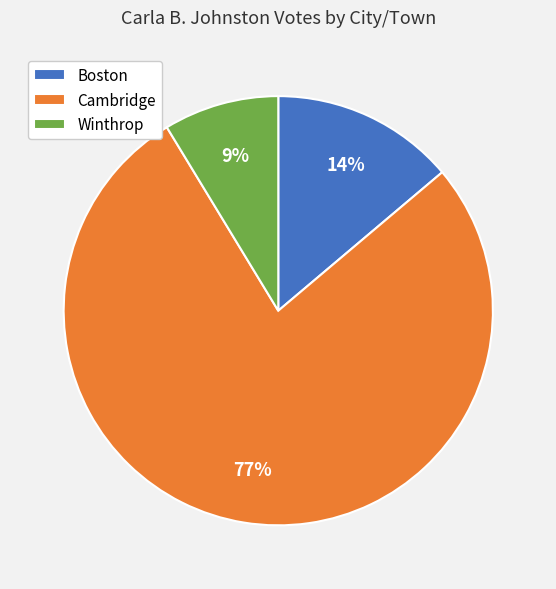

How many segments does this pie chart have?

3